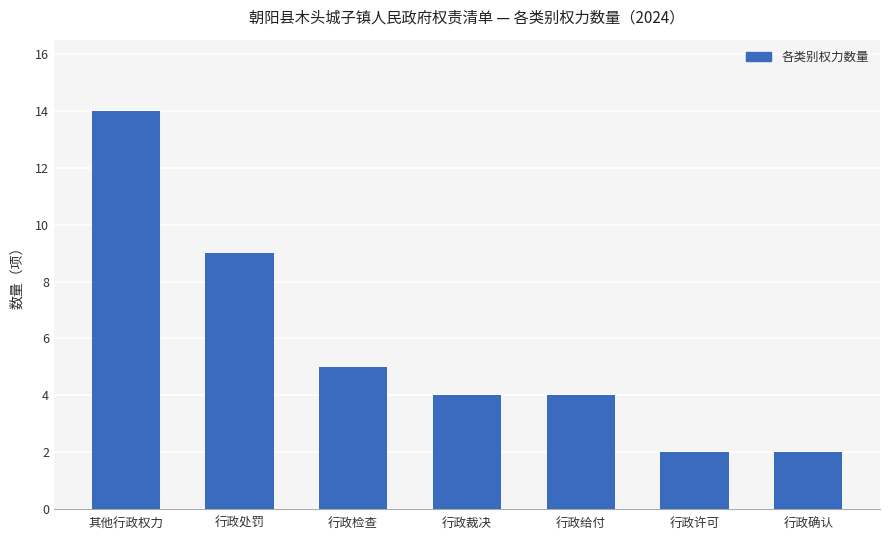

How many bars are there in total?

7